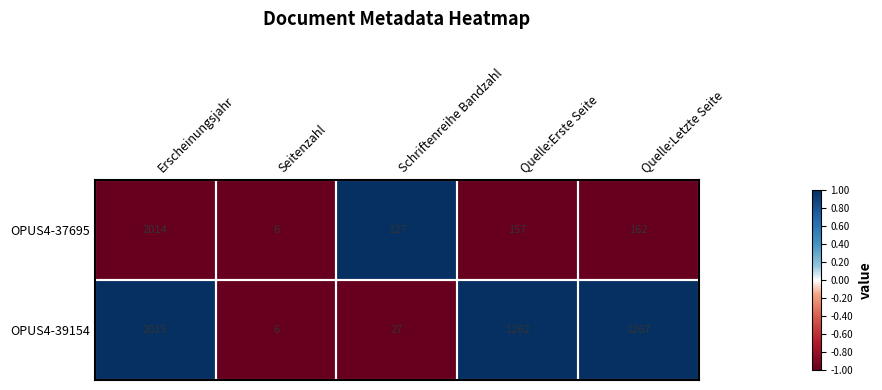

What is the difference between the maximum and minimum values in the OPUS4-39154 series?

2009